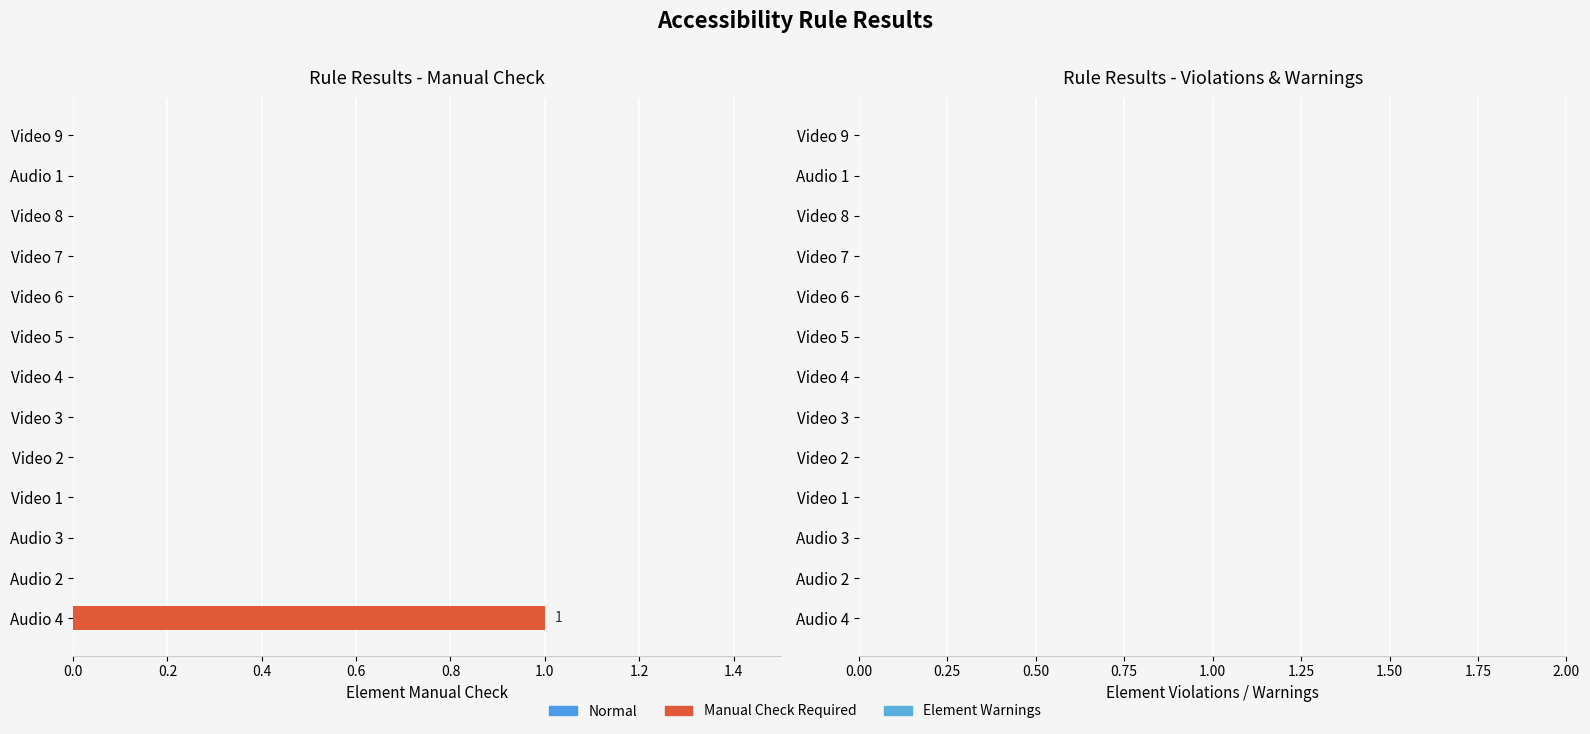

The chart shows a value of -1 at Video 8. True or false?

False